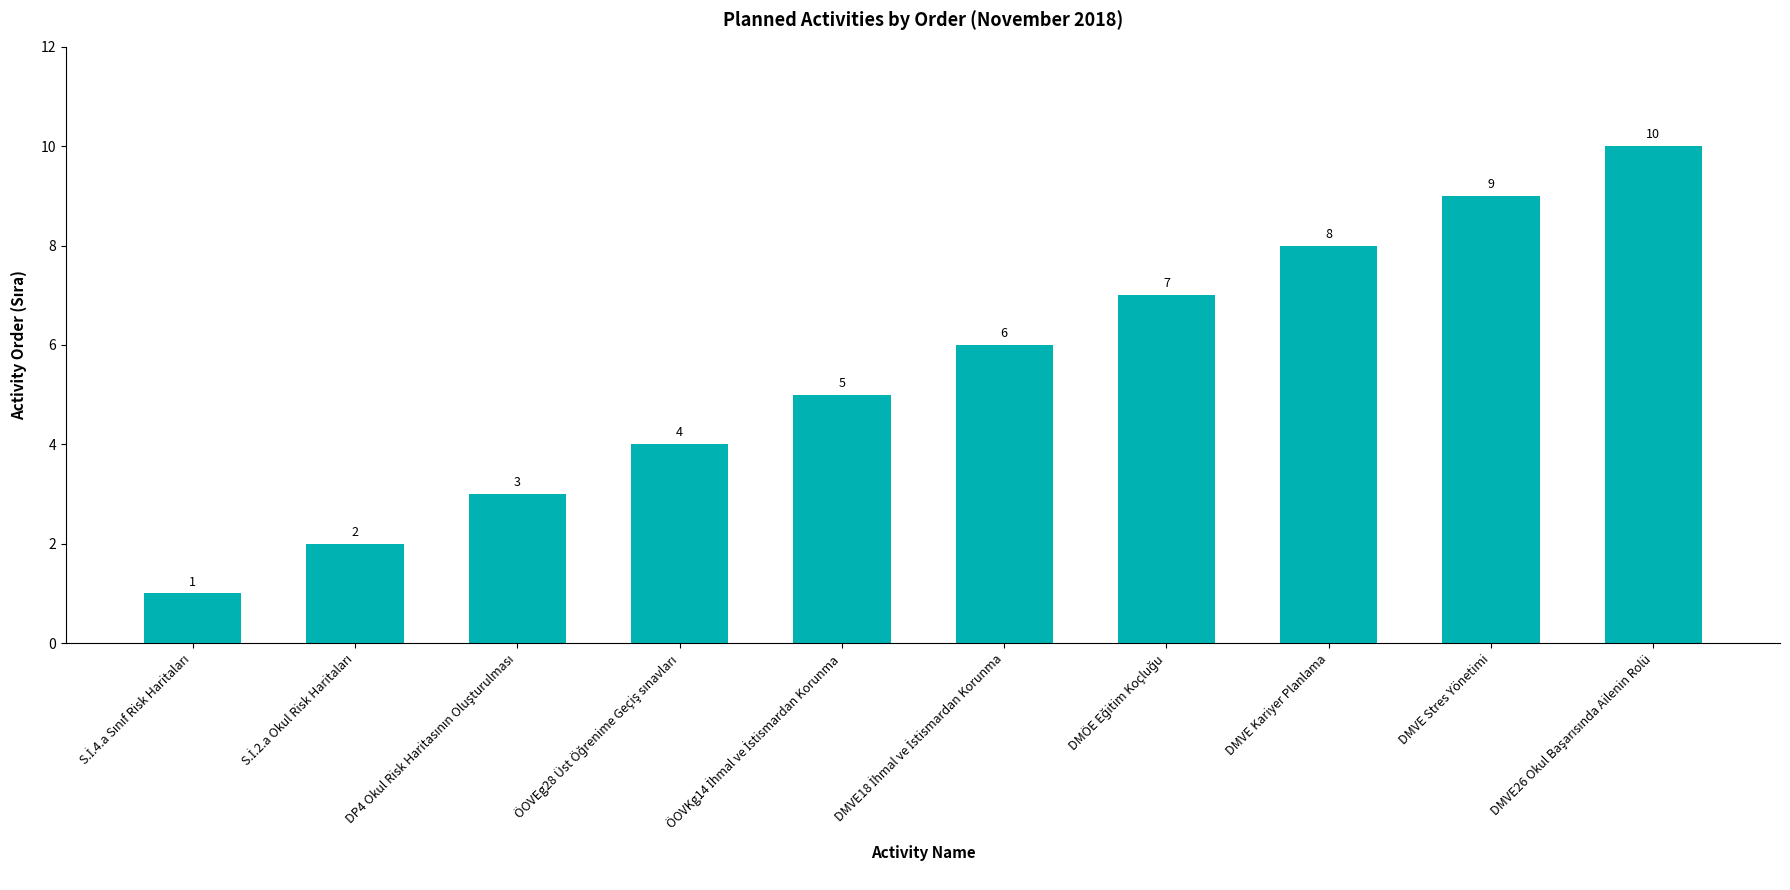

True or false: the data shows 8 at DMVE Kariyer Planlama.

True